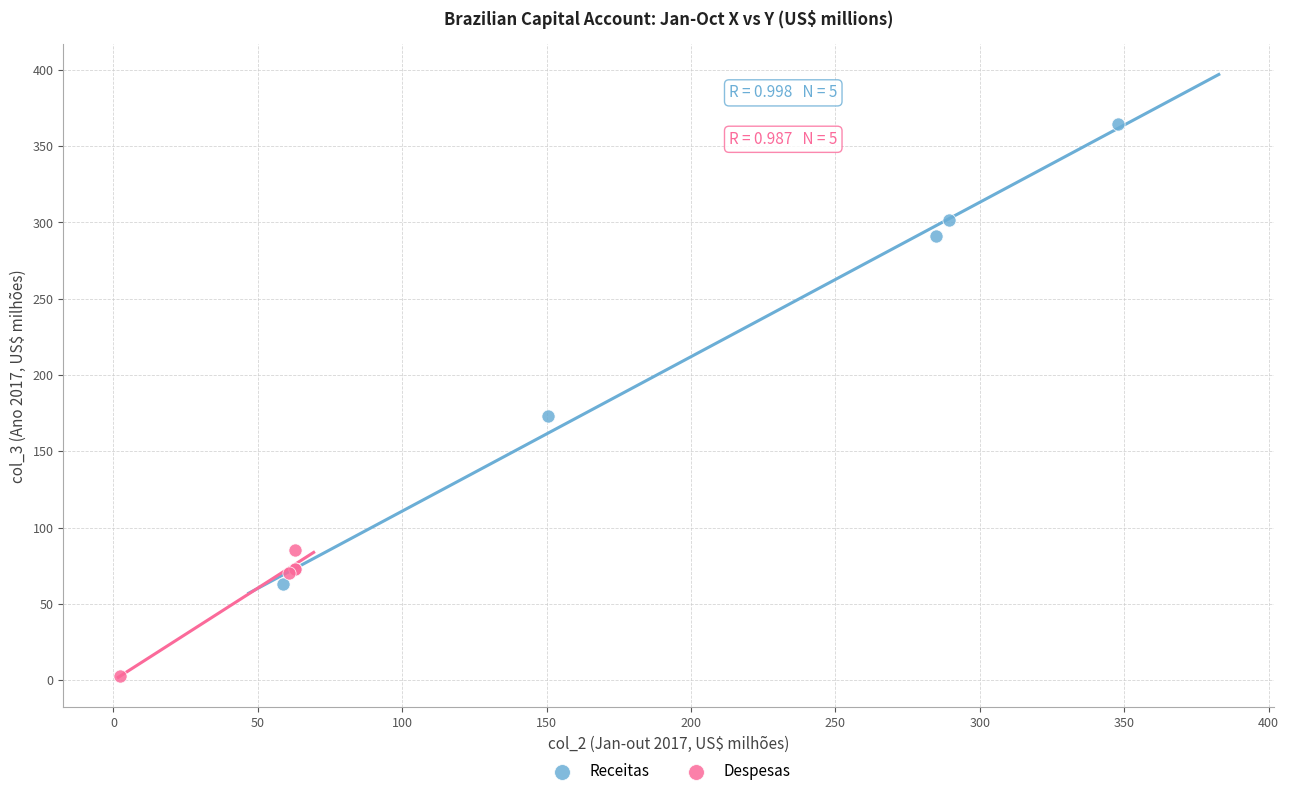

Which series contains the lowest Y value?

Despesas